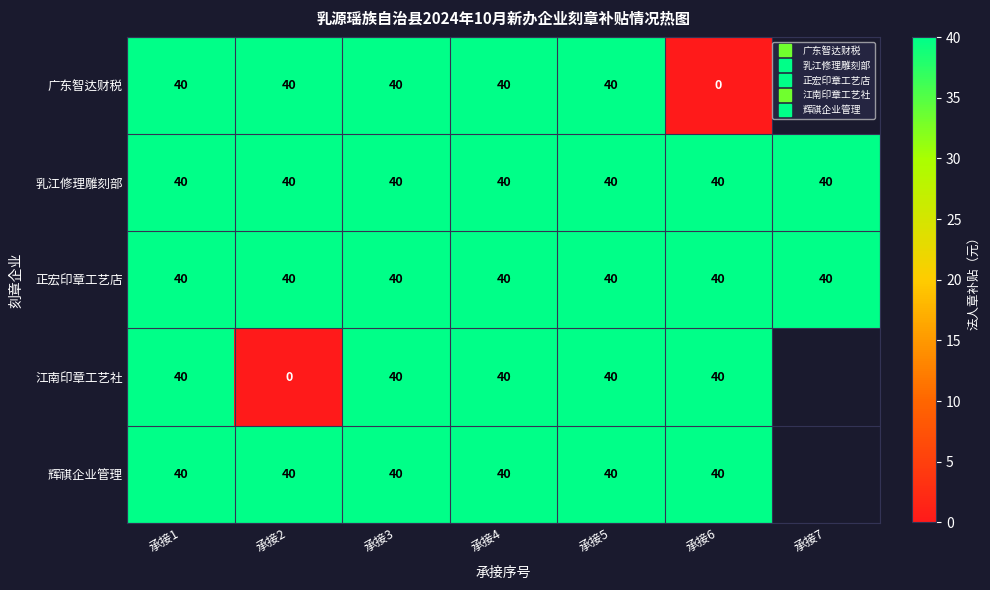

At how many categories does at least one series exceed 14?

7